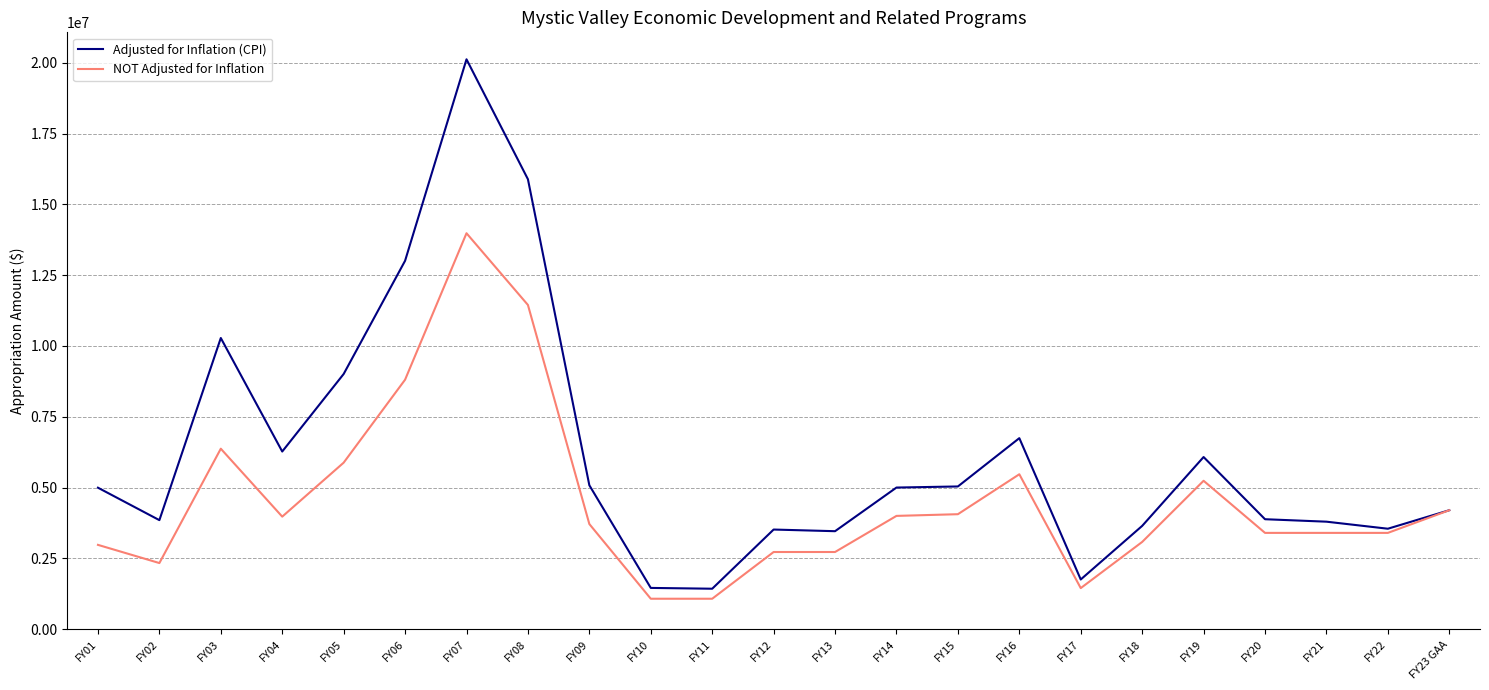

What is the sum of the NOT Adjusted for Inflation values at FY04 and FY10?

5049000